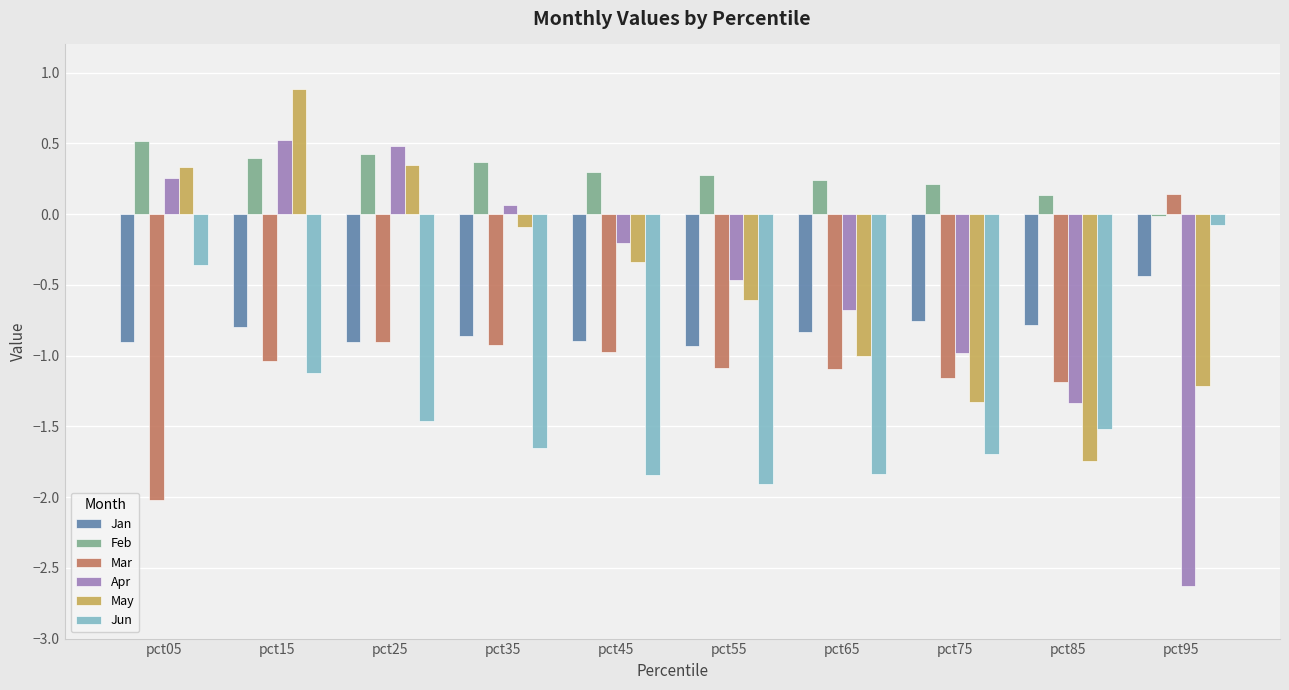

The value of May at pct65 is -1.5. True or false?

False